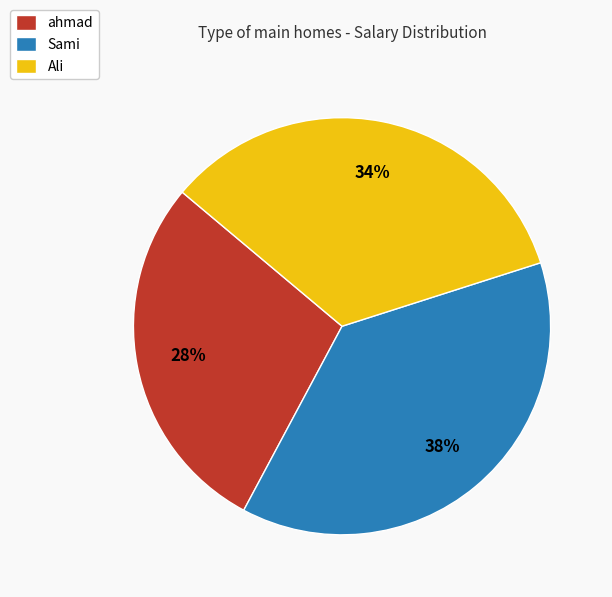

What is the ratio of the value at Sami to the value at Ali?

1.1